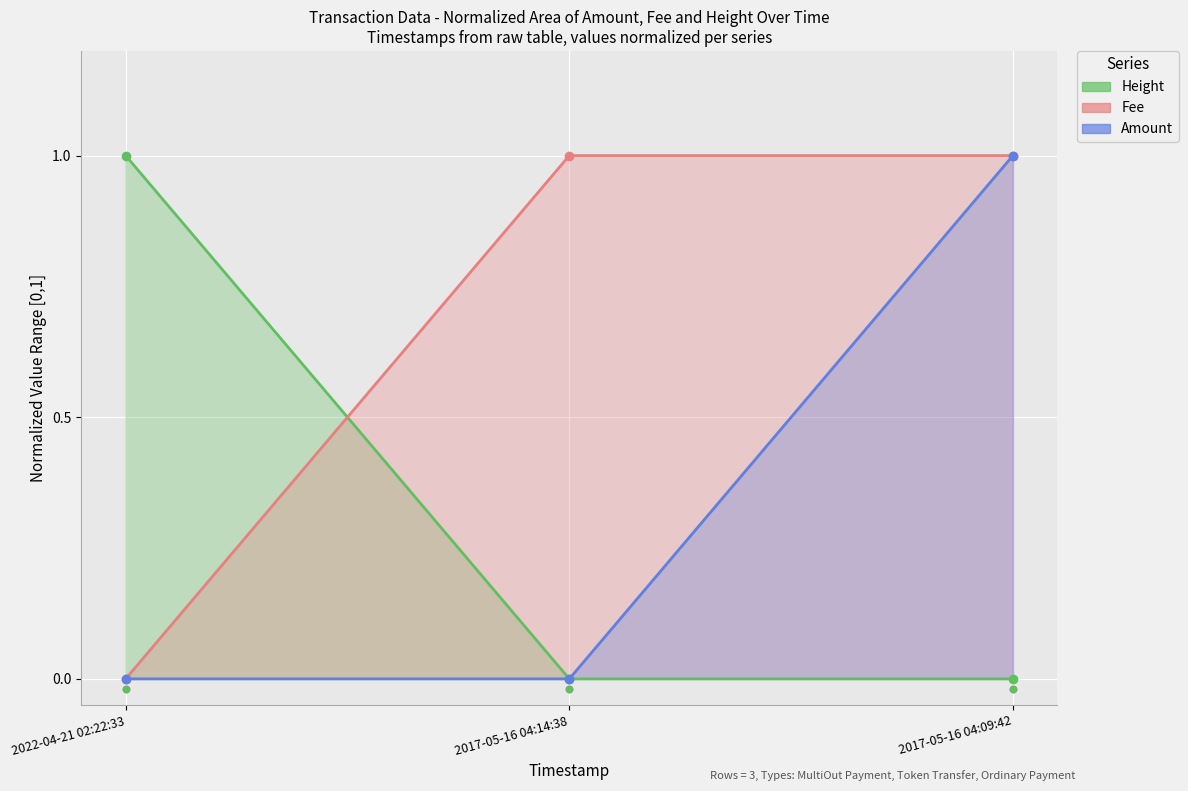

What is the total value across all series at 2017-05-16 04:09:42?

2.0